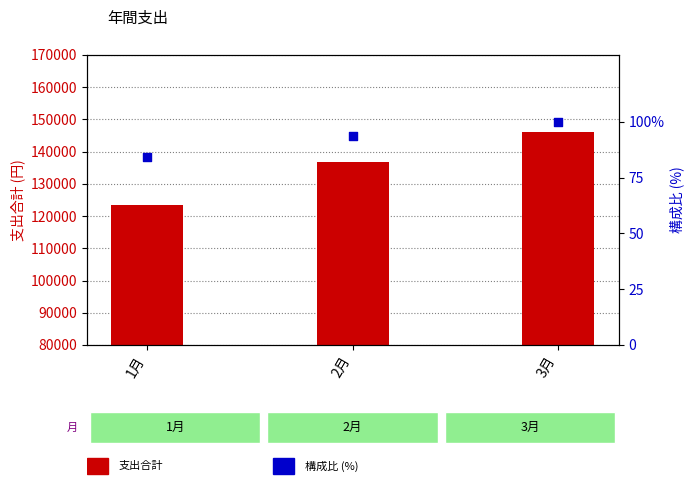

Is the value of 支出合計 at 1月 greater than the value of 構成比 (%) at 2月?

Yes